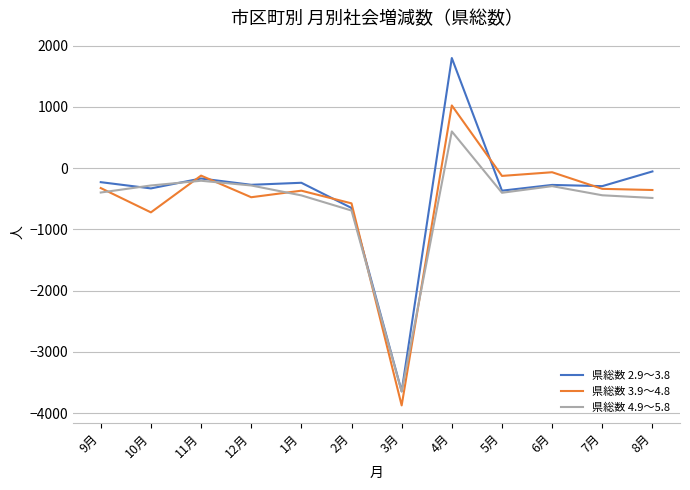

Is the value of 県総数 4.9～5.8 at 9月 greater than the value of 県総数 2.9～3.8 at 3月?

Yes